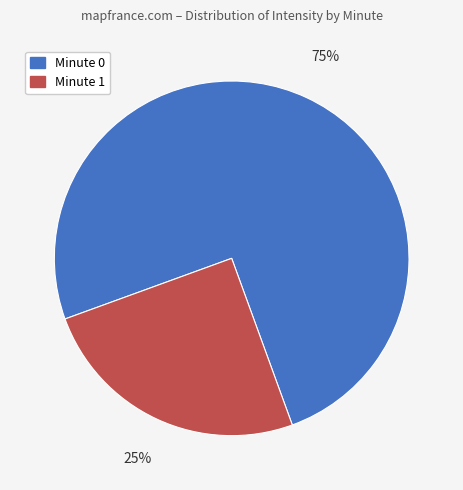

Is there any slice that represents more than half of the pie?

Yes